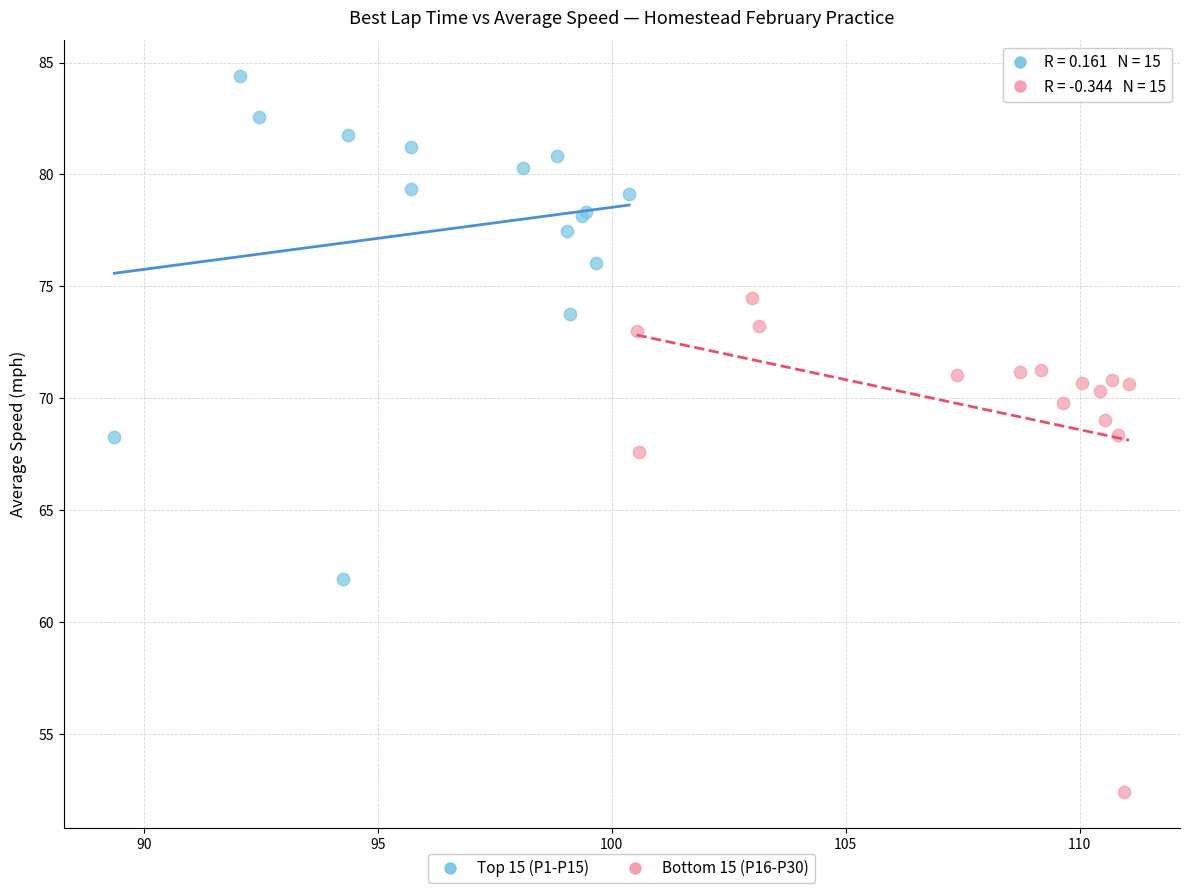

Which series reaches the minimum Y coordinate?

Bottom 15 (P16-P30)